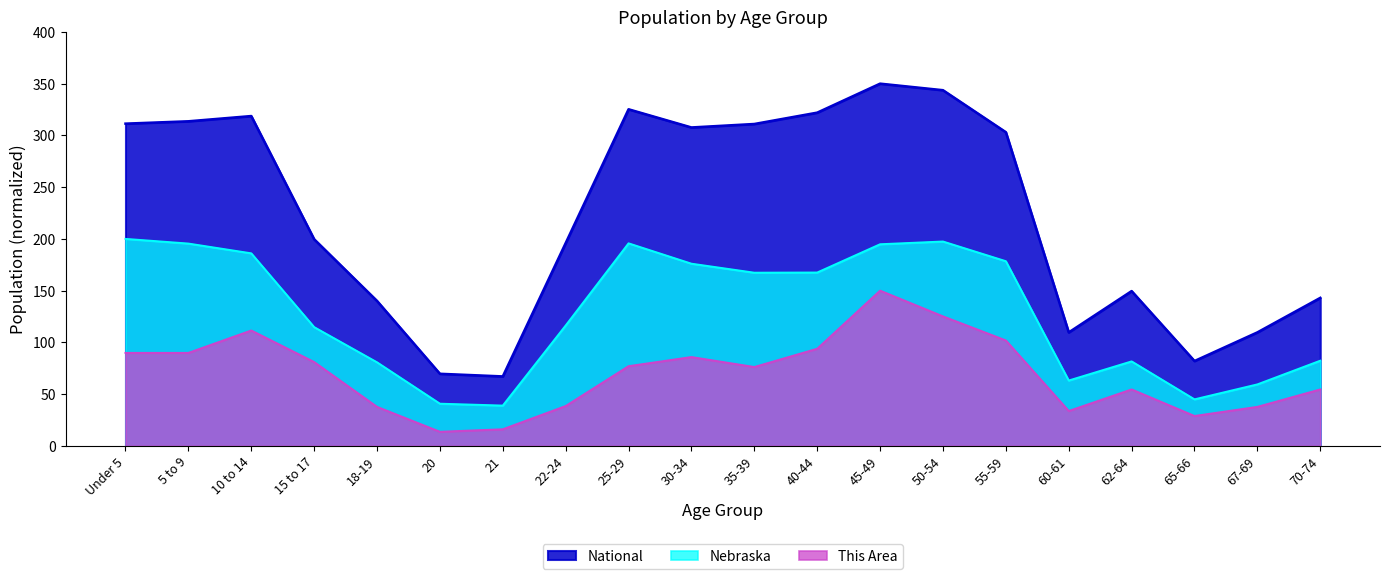

Is the value of This Area at 40-44 greater than the value of National at 30-34?

No